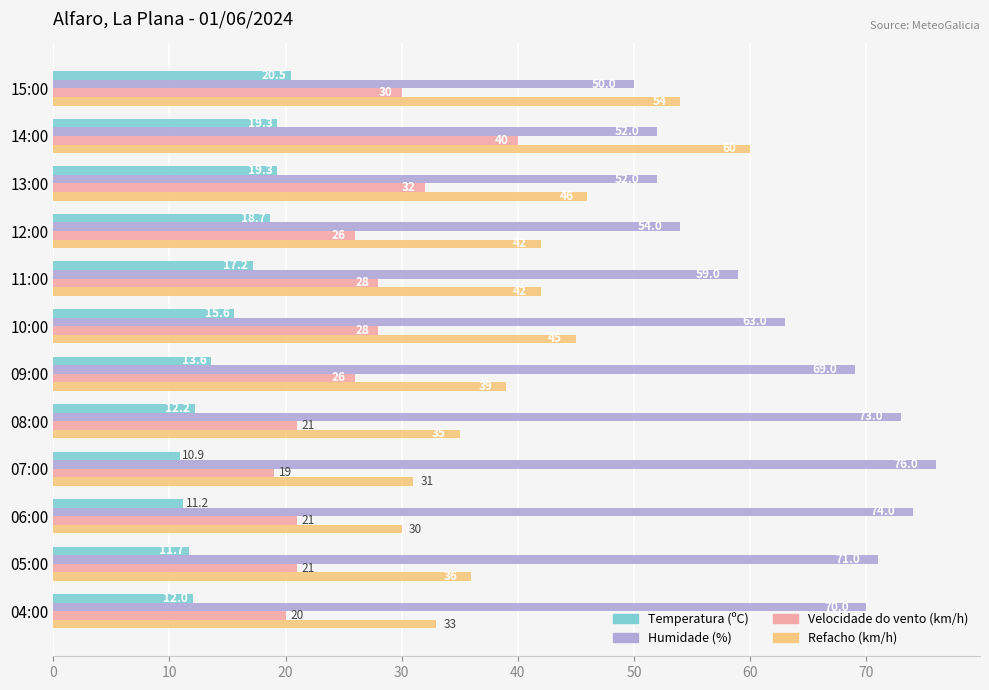

At which category does the chart reach its peak across all series?

07:00